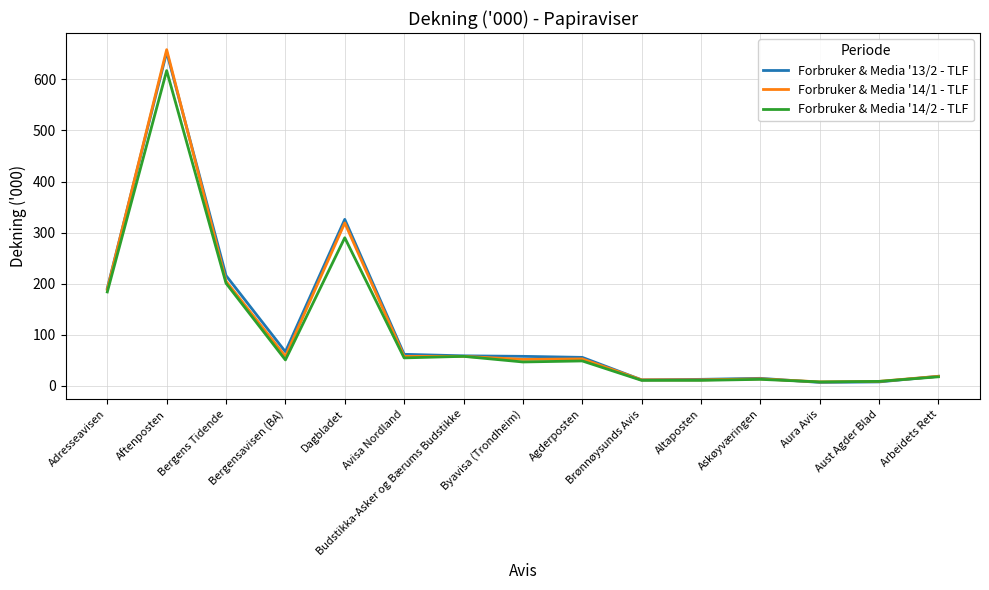

Which series has the widest spread of values?

Forbruker & Media '14/1 - TLF